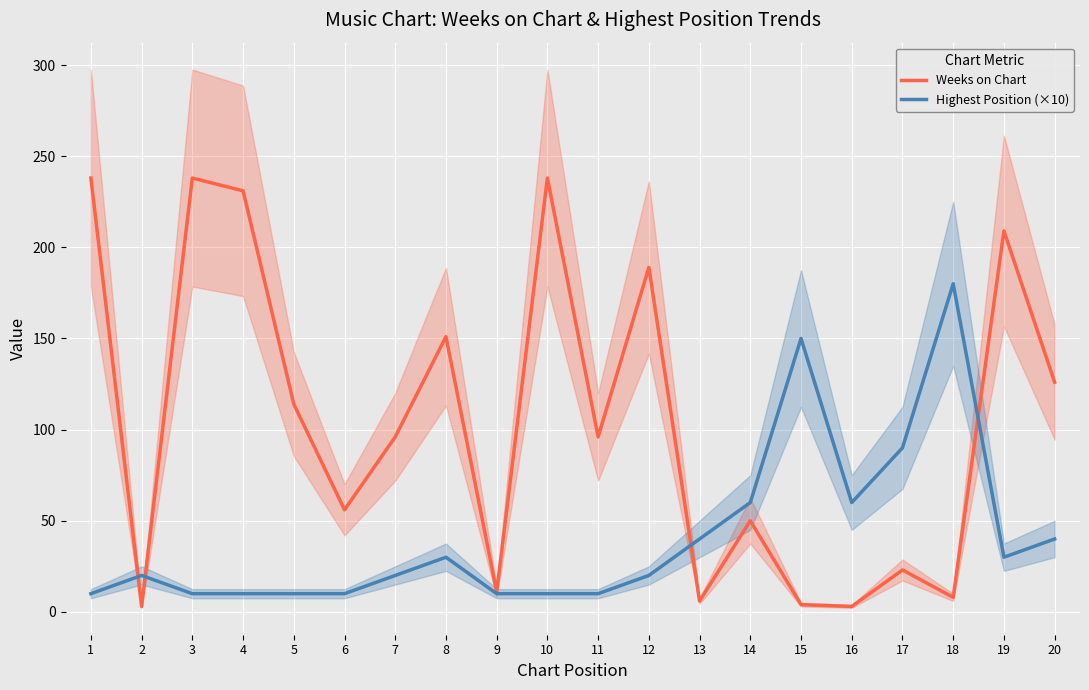

Reading left to right, what are all the values shown in this chart?

Weeks on Chart: 238	3	238	231	114	56	96	151	11	238	96	189	6	50	4	3	23	8	209	126
Highest Position (×10): 10	20	10	10	10	10	20	30	10	10	10	20	40	60	150	60	90	180	30	40